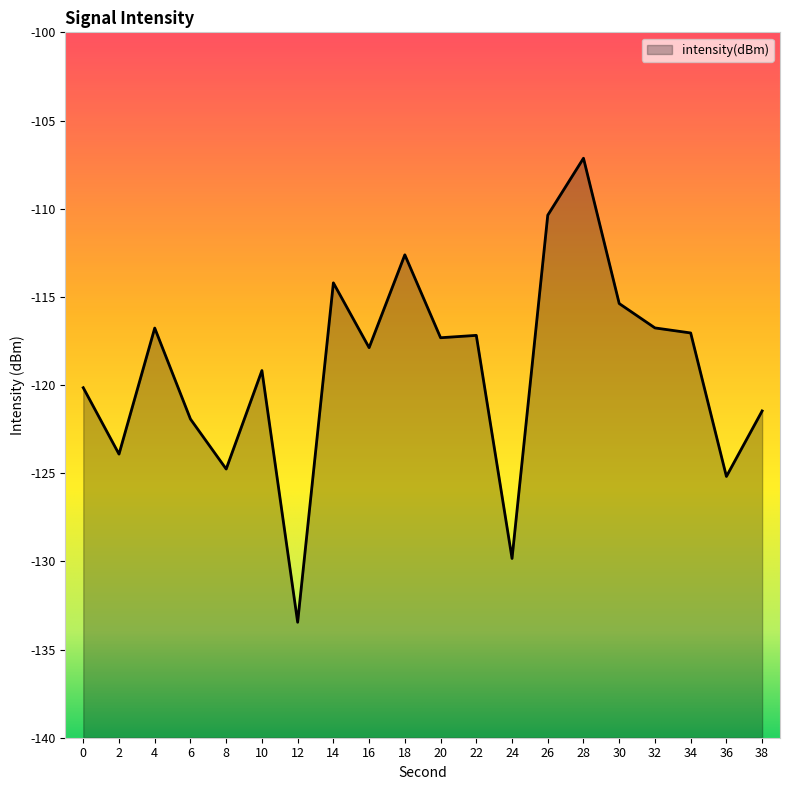

What is the sum of all values?

-2382.6